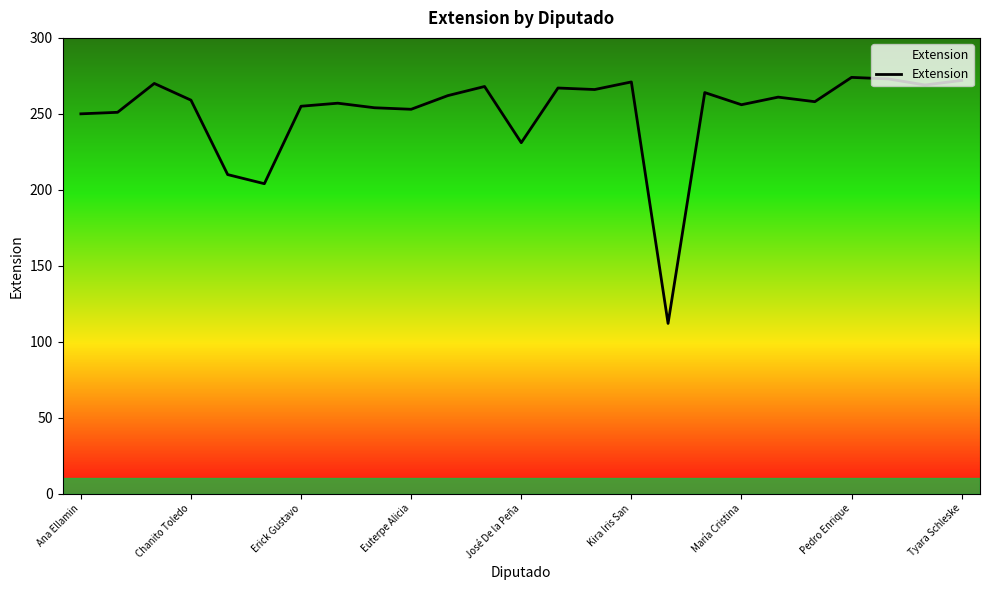

How many lines are shown in the chart?

1